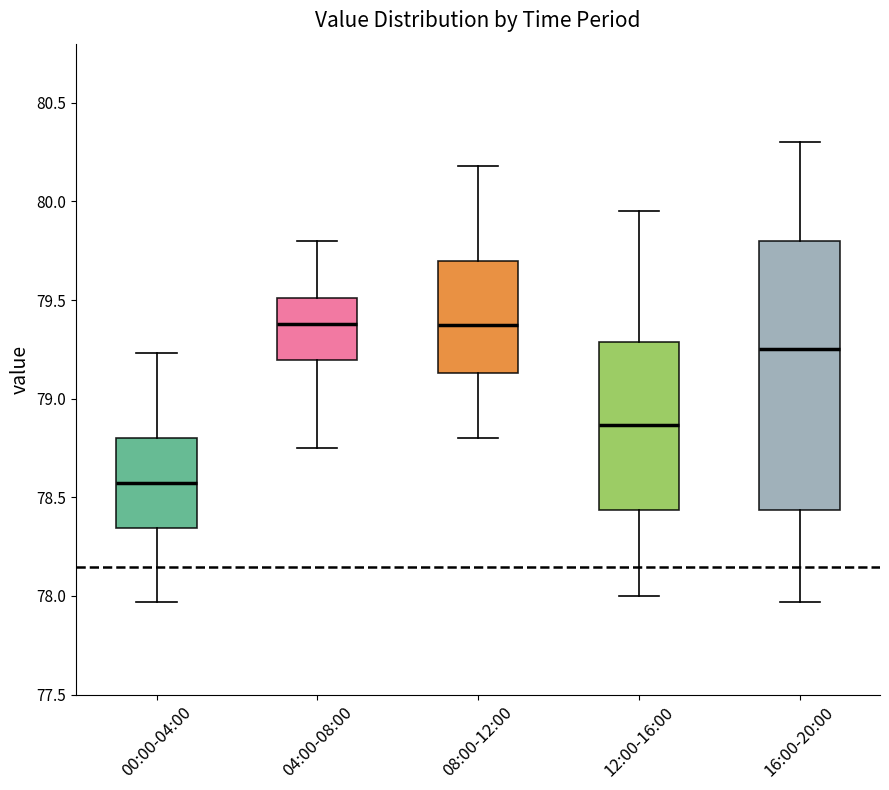

Reading left to right, transcribe this box plot: for each box, give where its median line is, the range the box spans, and where its two whiskers end, as read against the y-axis. The values are not printed on the chart, so give them approximately, as read against the axis.

00:00-04:00: median 78.55, box 78.35 to 78.80, whiskers 77.95 to 79.25
04:00-08:00: median 79.40, box 79.20 to 79.50, whiskers 78.75 to 79.80
08:00-12:00: median 79.40, box 79.15 to 79.70, whiskers 78.80 to 80.20
12:00-16:00: median 78.85, box 78.45 to 79.30, whiskers 78.00 to 79.95
16:00-20:00: median 79.25, box 78.45 to 79.80, whiskers 77.95 to 80.30